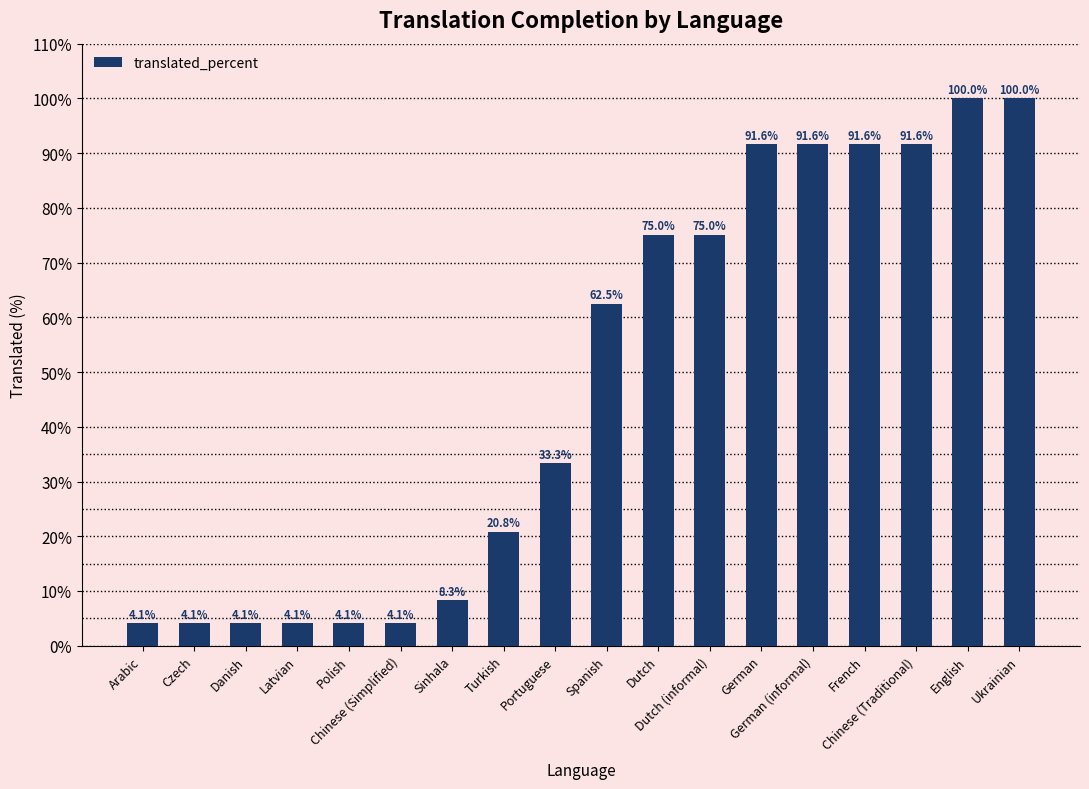

What is the value of the 3rd bar from the left?

4.1